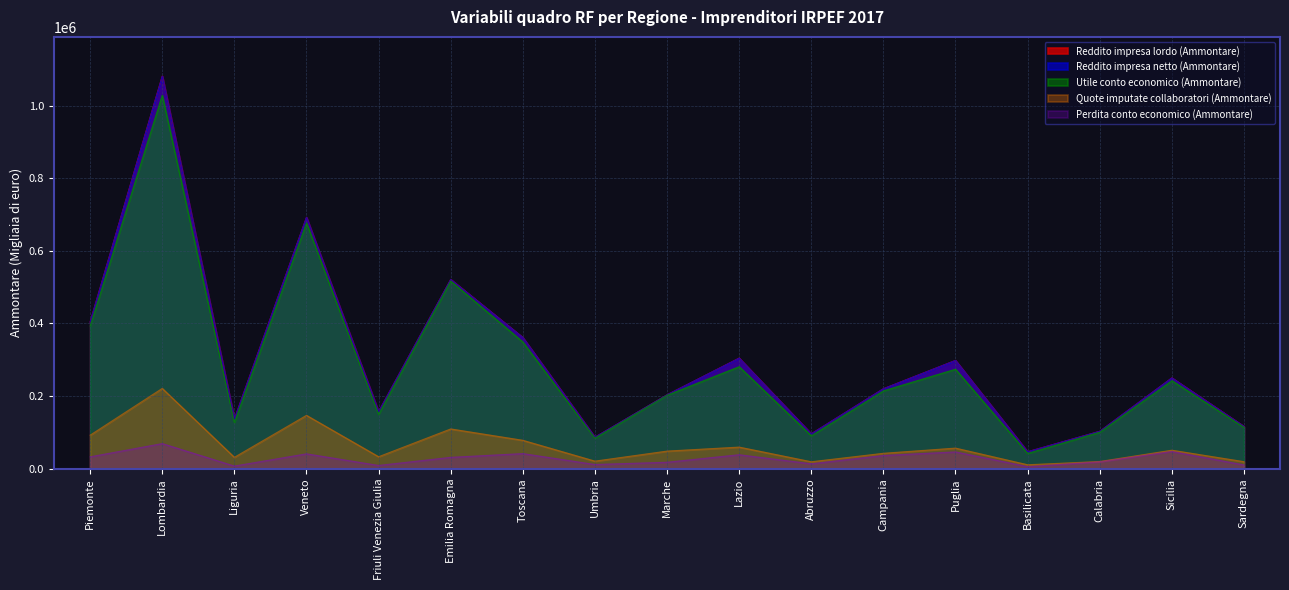

What is the label of the 12th point from the right?

Emilia Romagna